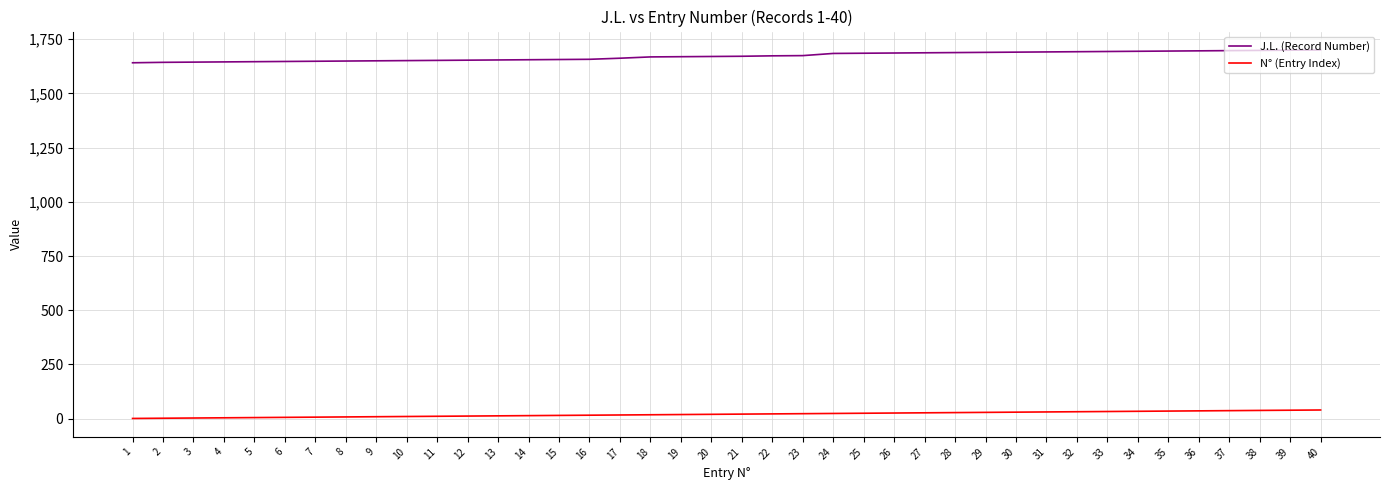

What is the maximum value shown in the chart?

1700